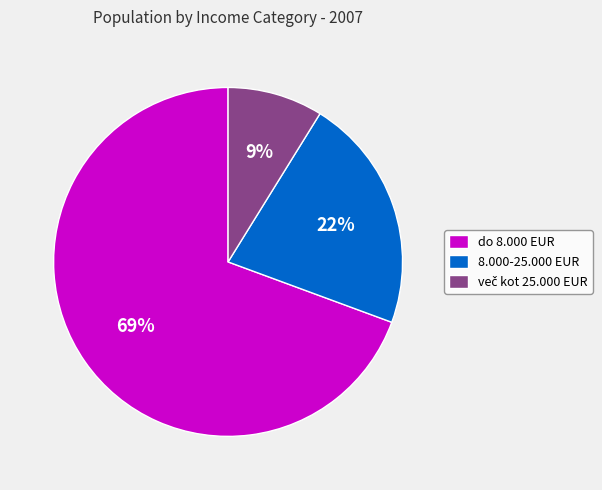

To the nearest percent, what portion does do 8.000 EUR represent?

69%